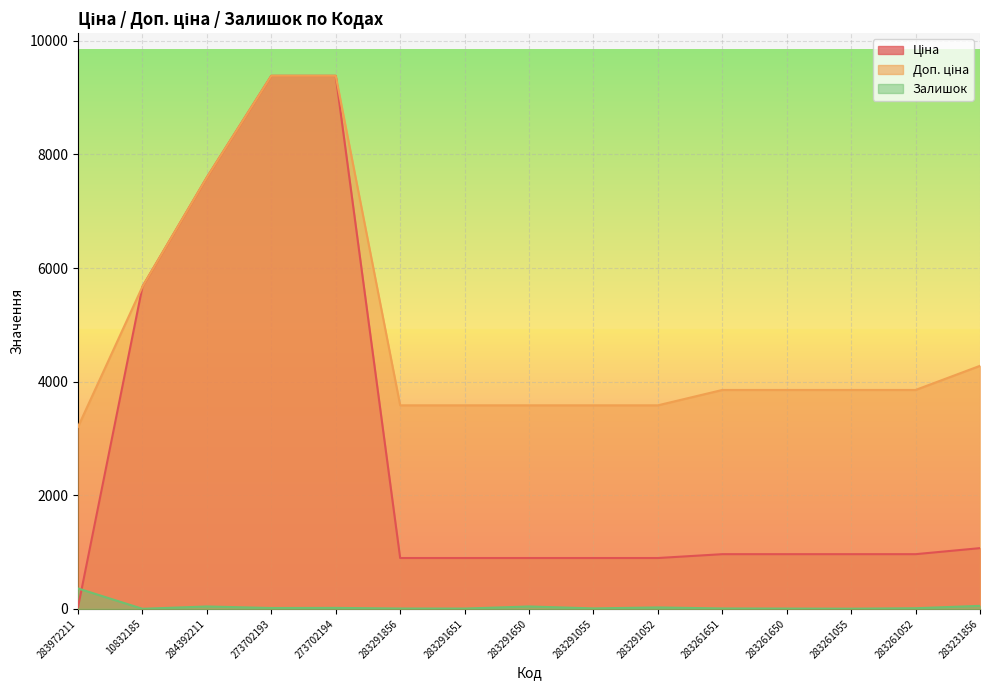

List the series in order of their peak value, highest first.

Ціна, Доп. ціна, Залишок